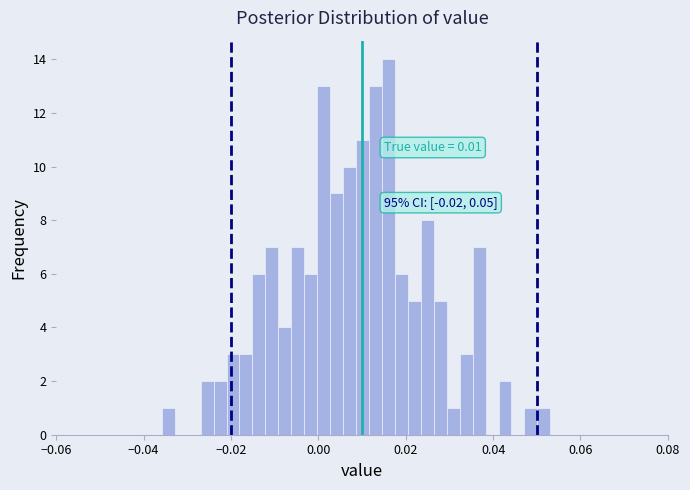

Around what value on the x-axis is the tallest bar? Give the approximate position of its centre, as read against the axis.

0.016